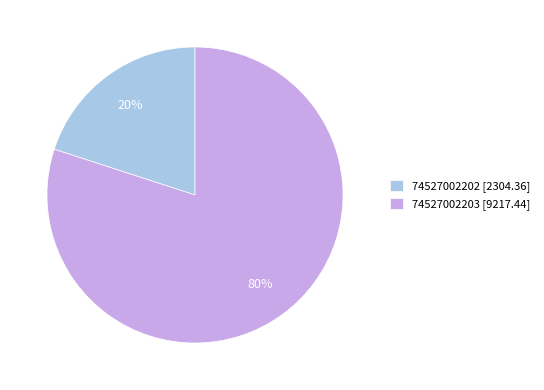

How many slices are in this pie chart?

2